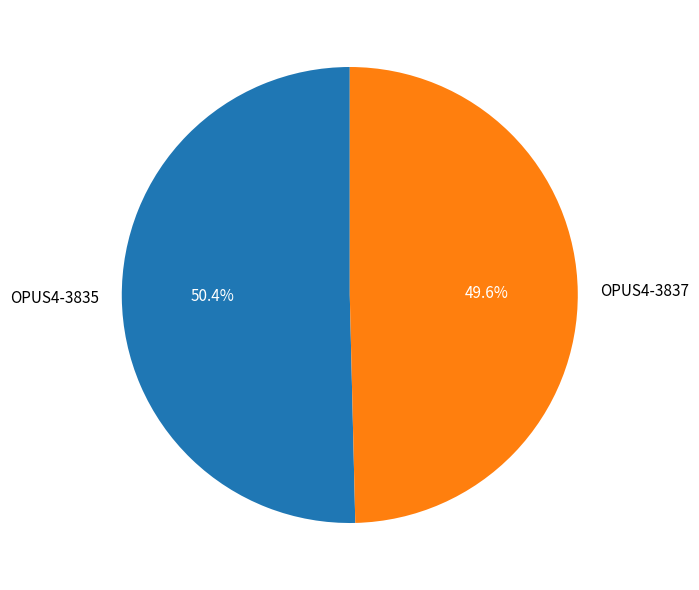

To the nearest percent, what is the difference between the largest and smallest slice percentages?

1%